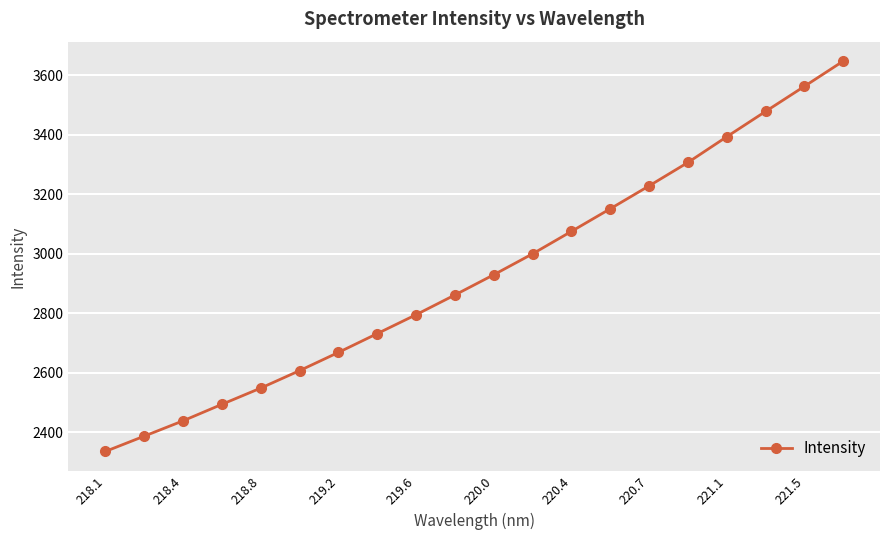

What is the value of the 13th point from the left?

3075.3